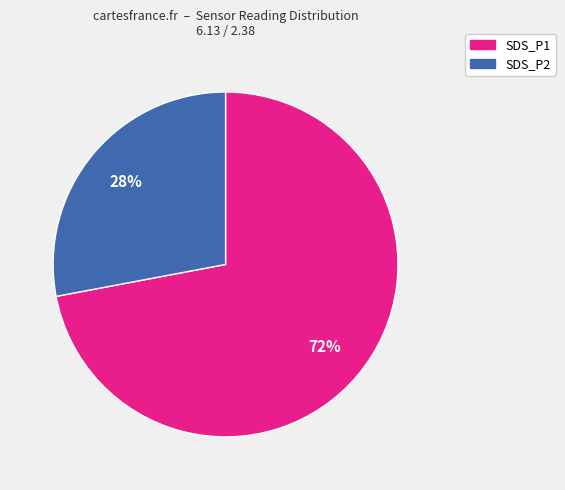

Approximately how many times larger is the value at SDS_P2 compared to SDS_P1?

0.4